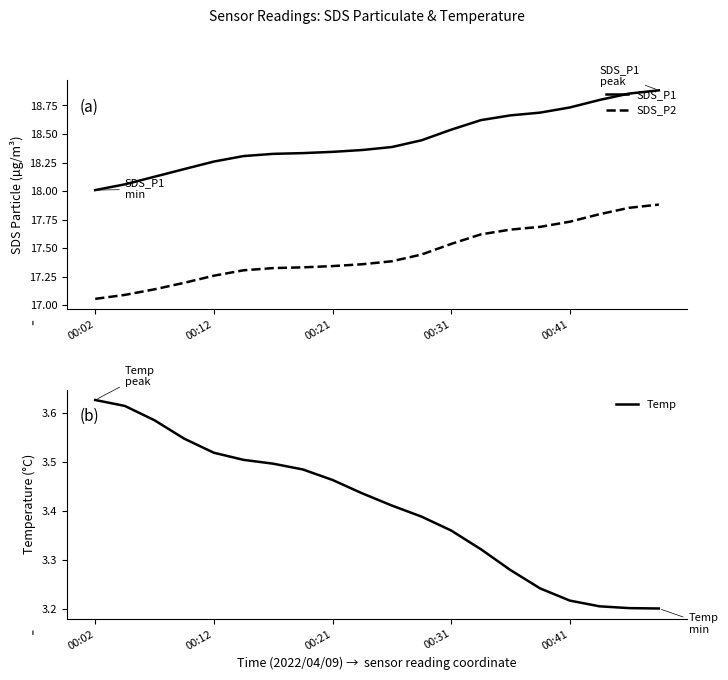

Which category has the lowest value in the SDS_P1 series?

00:02